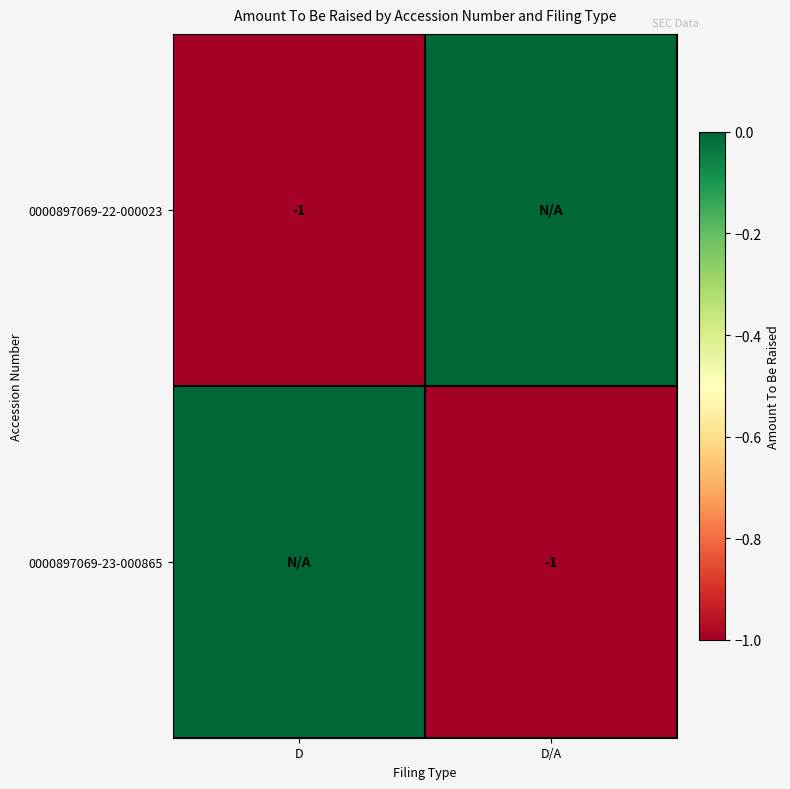

True or false: 0000897069-22-000023 has a value of -1 at D.

True